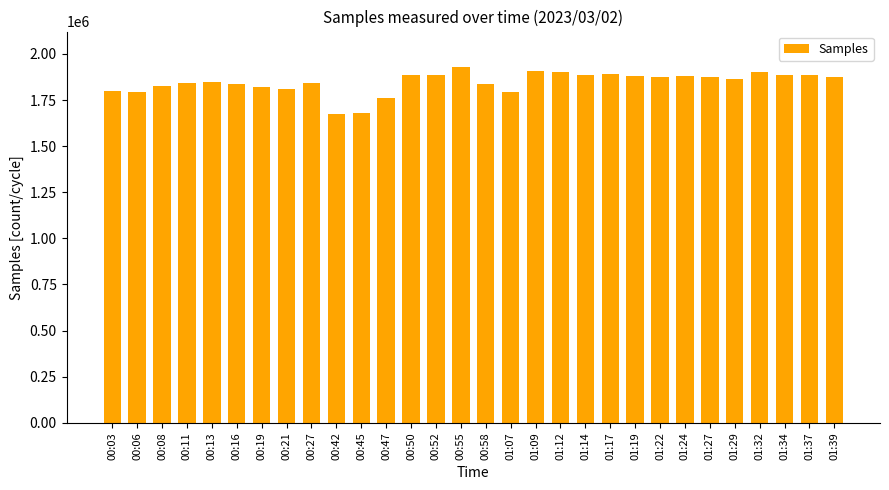

Is it true that the value at 00:13 is 422439?

False